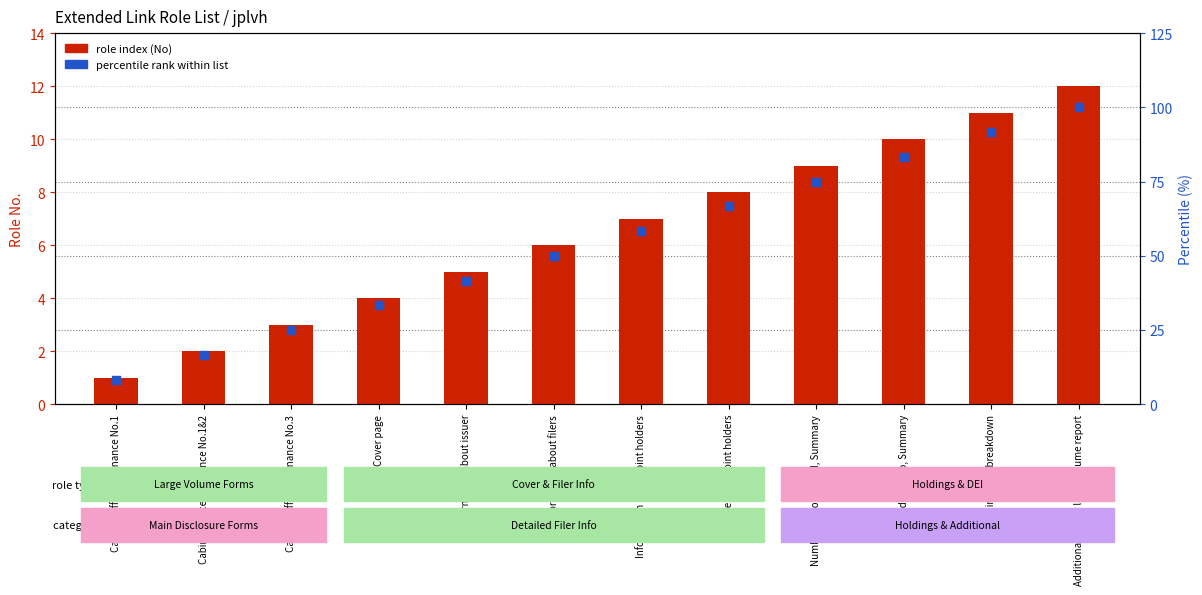

At how many categories does at least one series exceed 58?

6